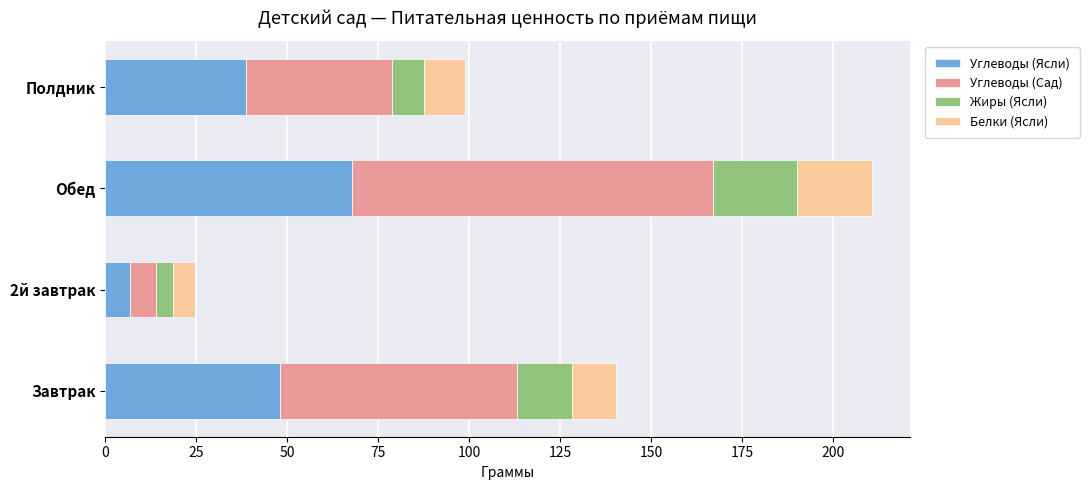

At which label is Углеводы (Ясли) closest to 37?

Полдник